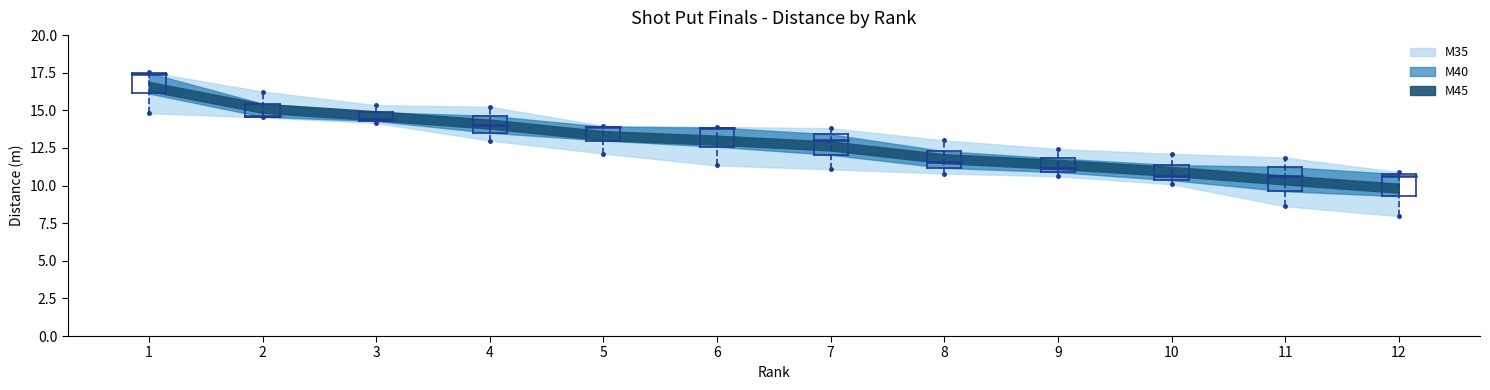

Is this an area chart (filled region under the line)?

No